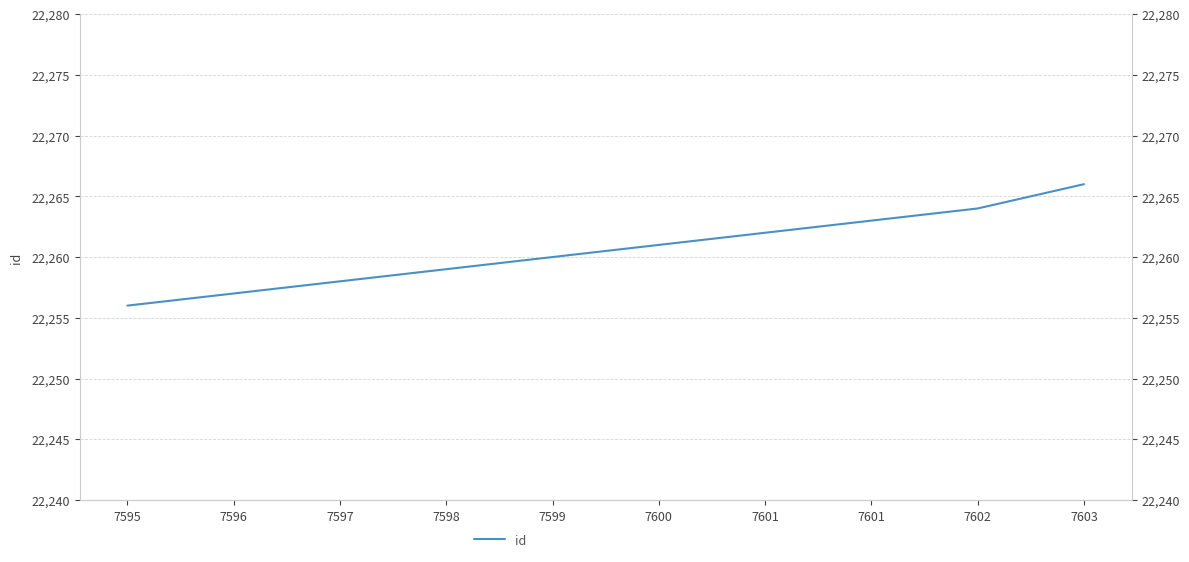

Which has a higher value, 7596 or 7597?

7597